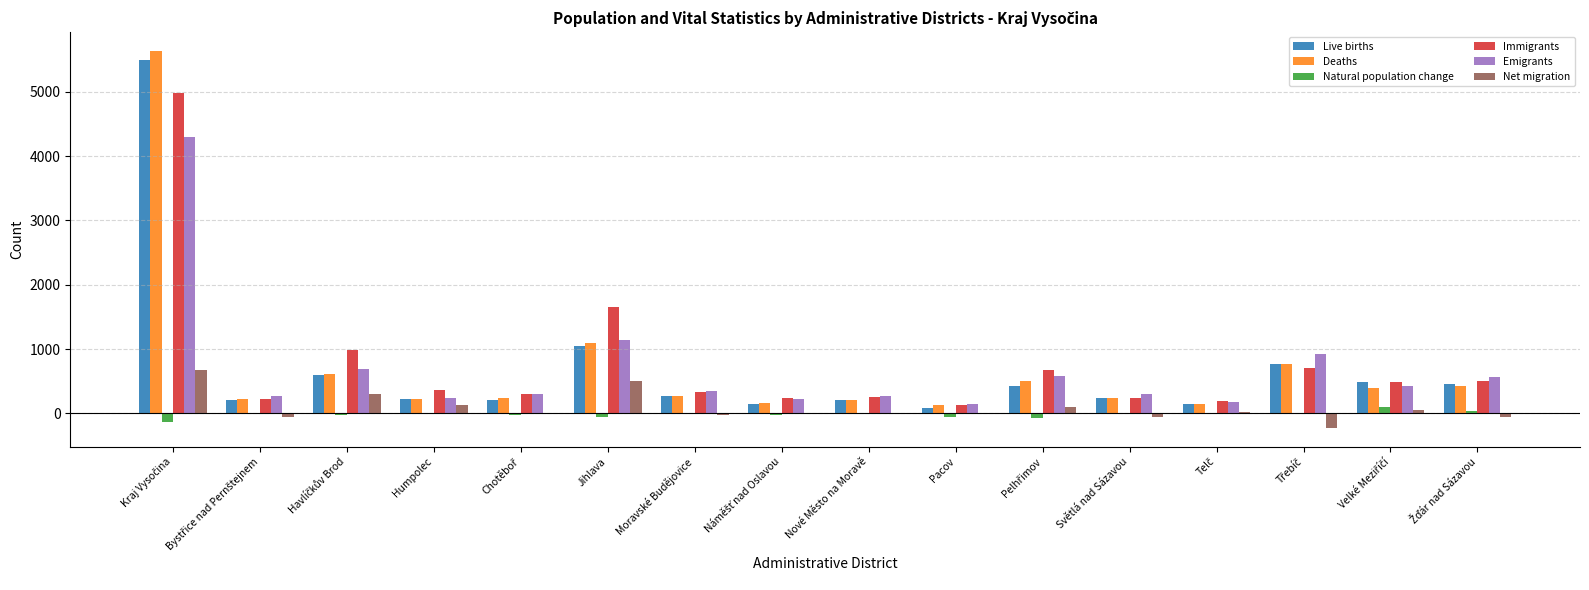

What is the approximate value of Immigrants at Nové Město na Moravě, to the nearest 50?

250